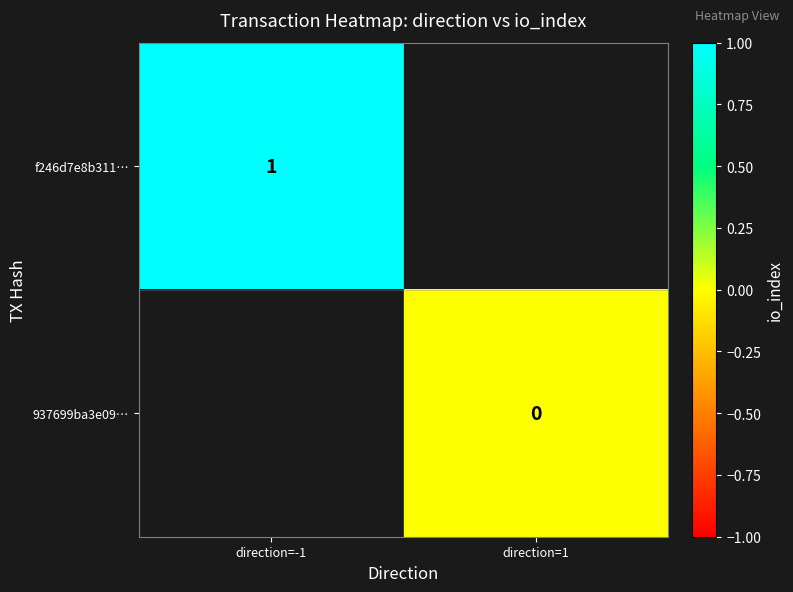

The value of f246d7e8b311… at direction=-1 is 1.0. True or false?

True